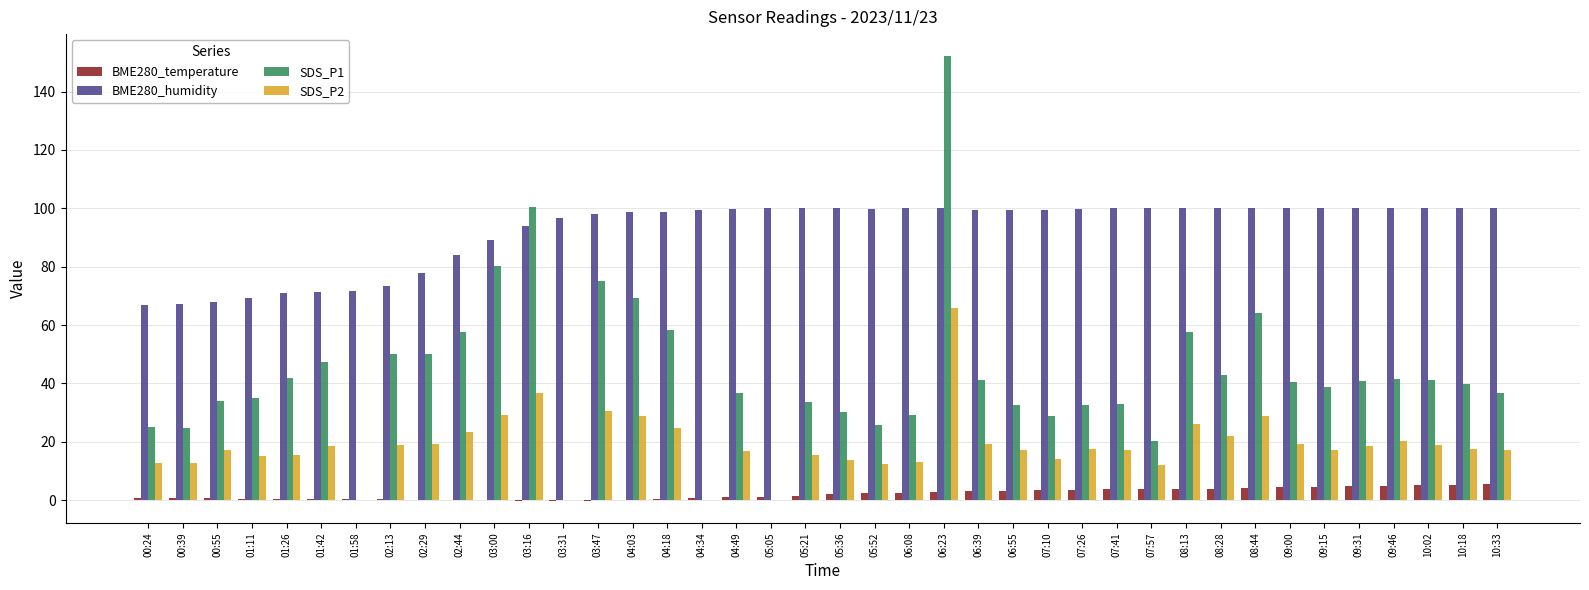

Is it true that BME280_humidity equals 71.7 at 01:58?

True